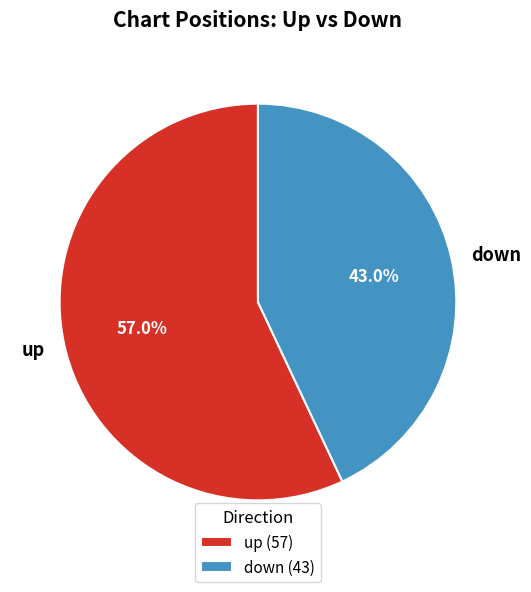

What percentage is the down slice, to the nearest percent?

43%